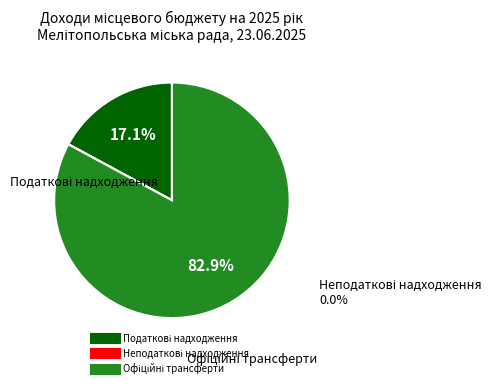

Is it true that Офіційні трансферти is 83% of the pie?

True